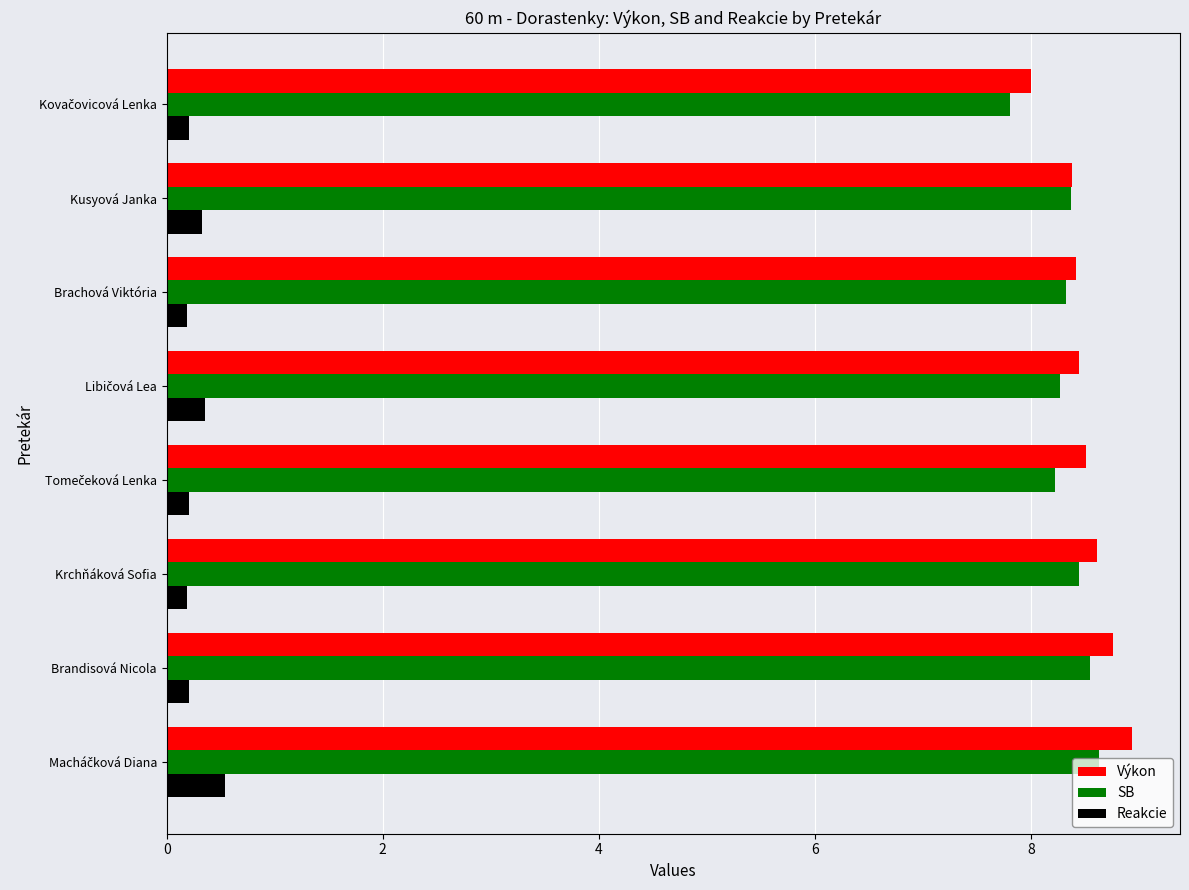

At how many categories does at least one series exceed 4?

8